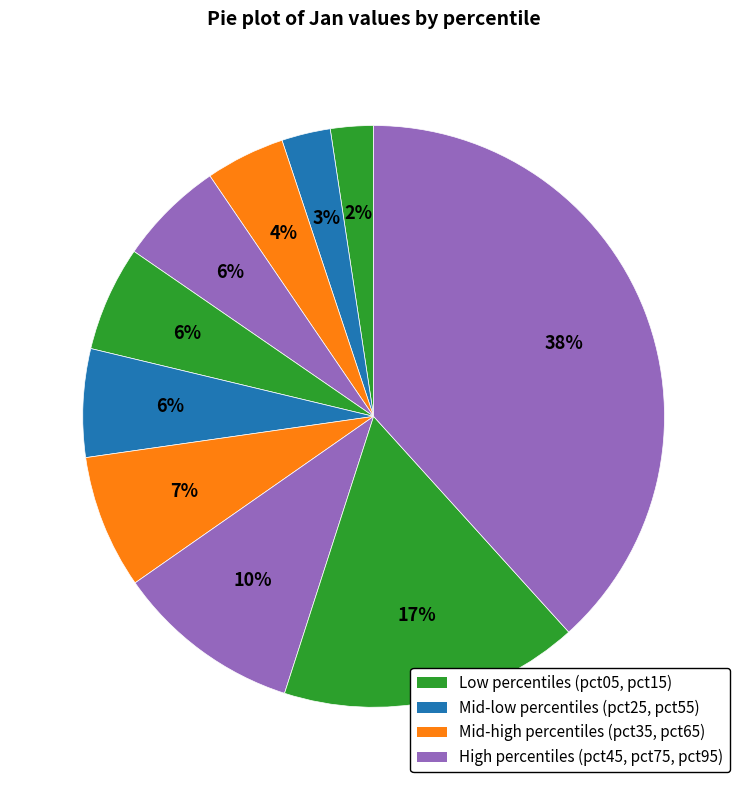

How many slices are in this pie chart?

10